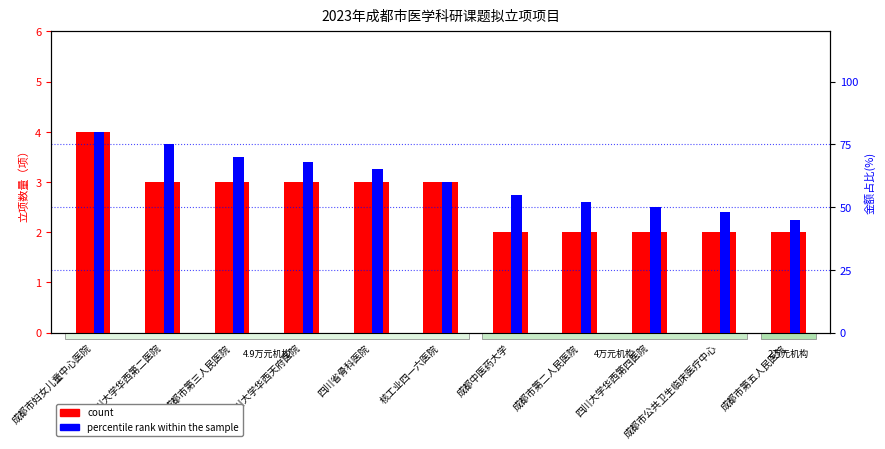

At which category does the chart reach its minimum across all series?

成都中医药大学